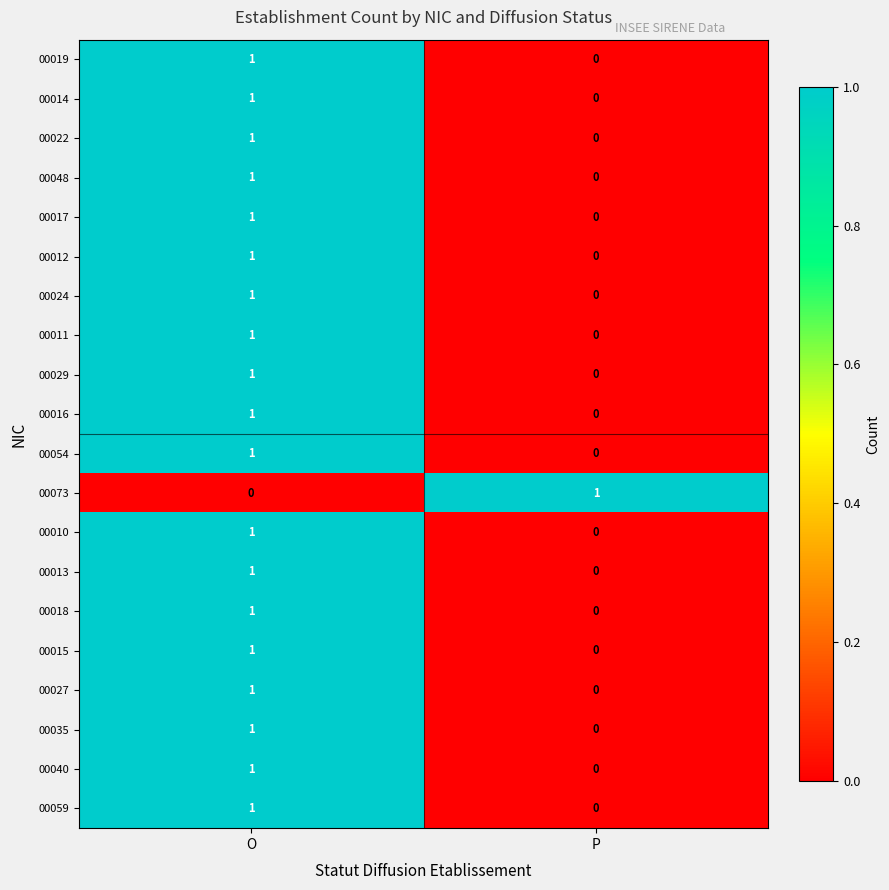

At which label is 00014 closest to 0?

P